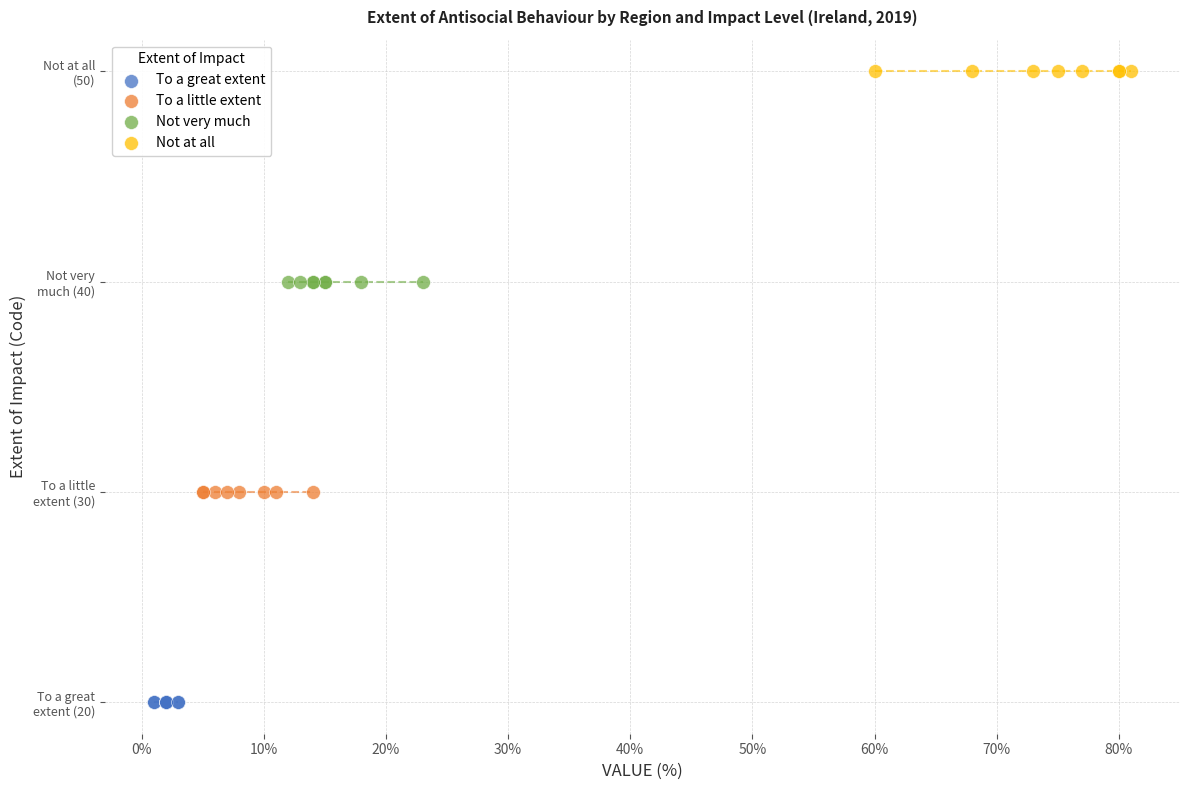

What are all the series names shown in the legend?

To a great extent, To a little extent, Not very much, Not at all